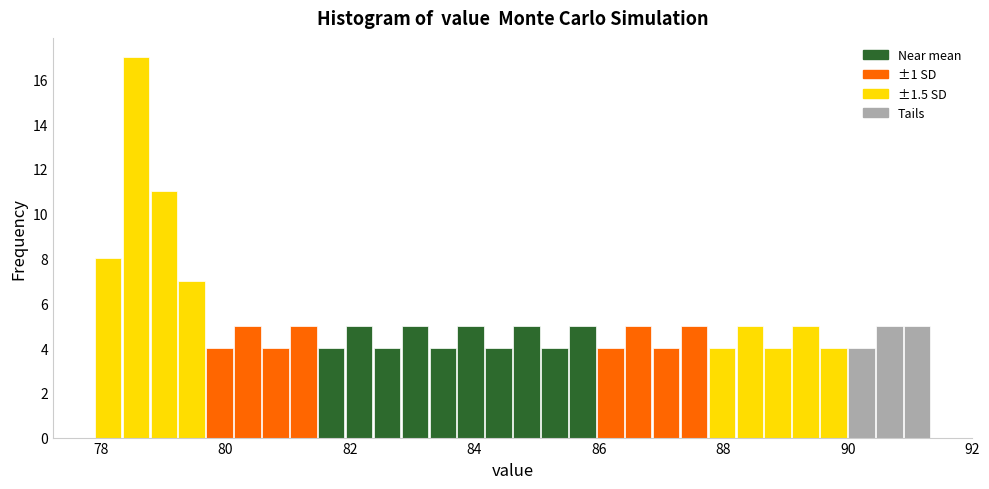

Around what value on the x-axis is the tallest bar? Give the approximate position of its centre, as read against the axis.

78.6